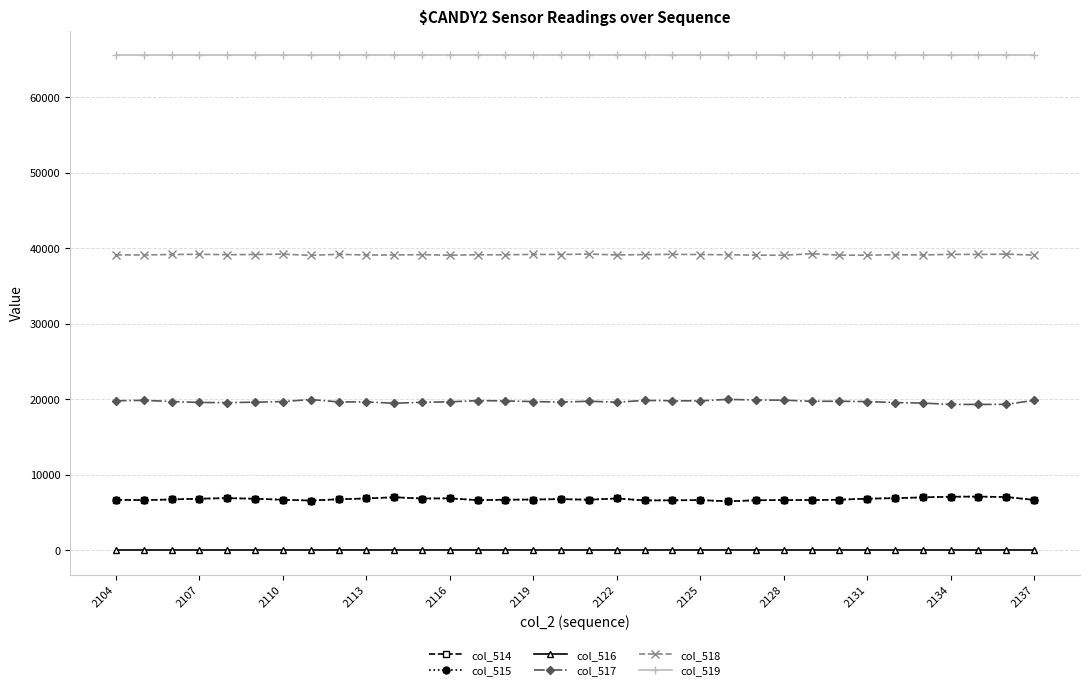

What is the maximum value for col_516?

4